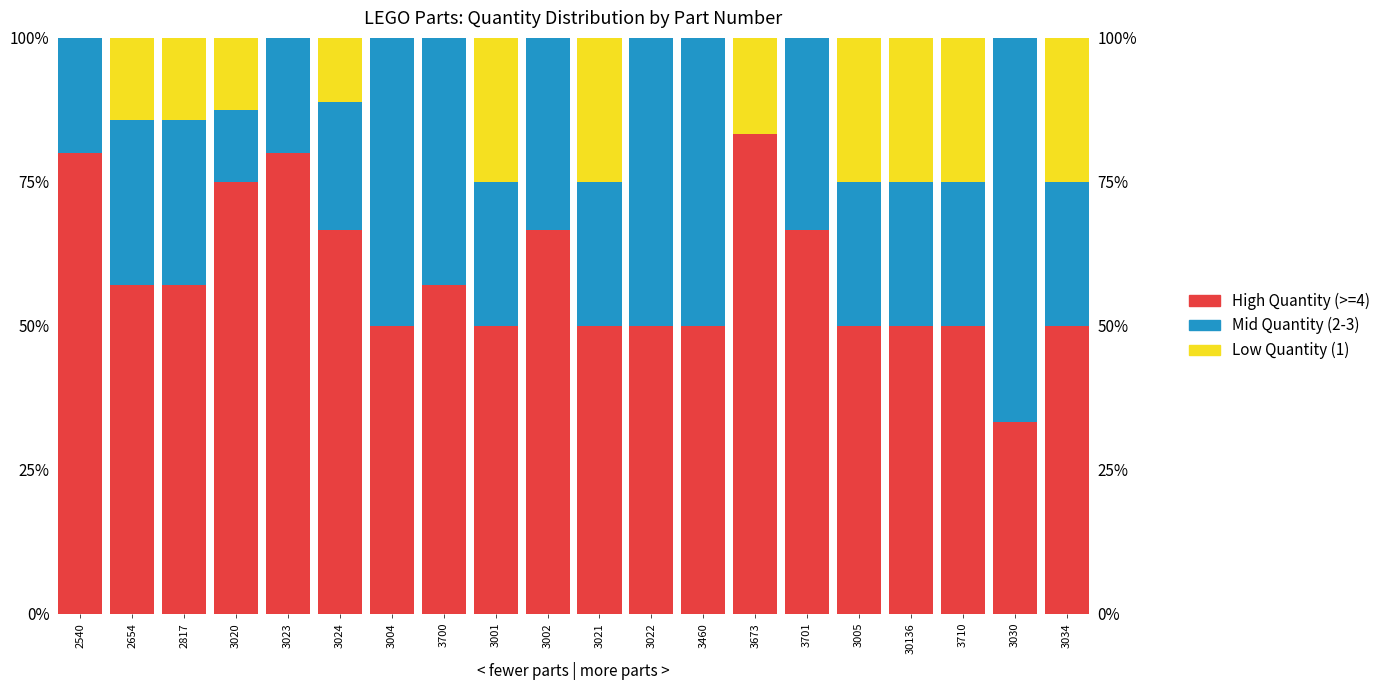

Which label corresponds to the smallest value in the chart?

3673